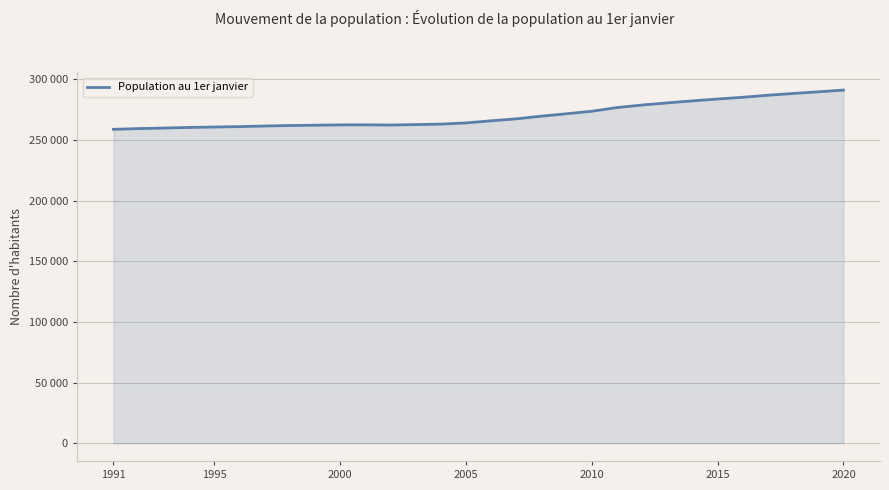

Is this an area chart (filled region under the line)?

Yes